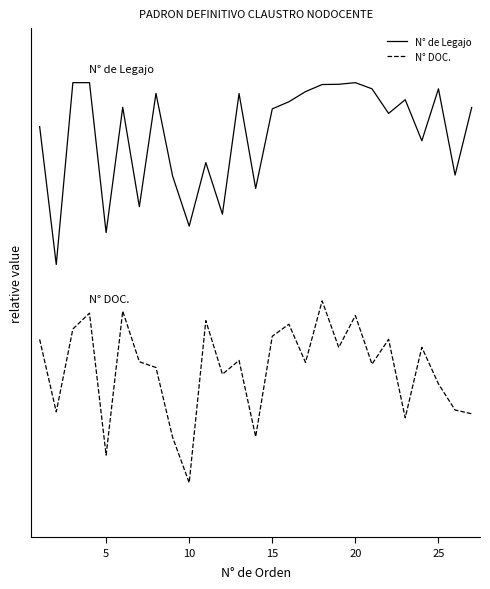

Does the chart display data point markers on the line(s)?

No